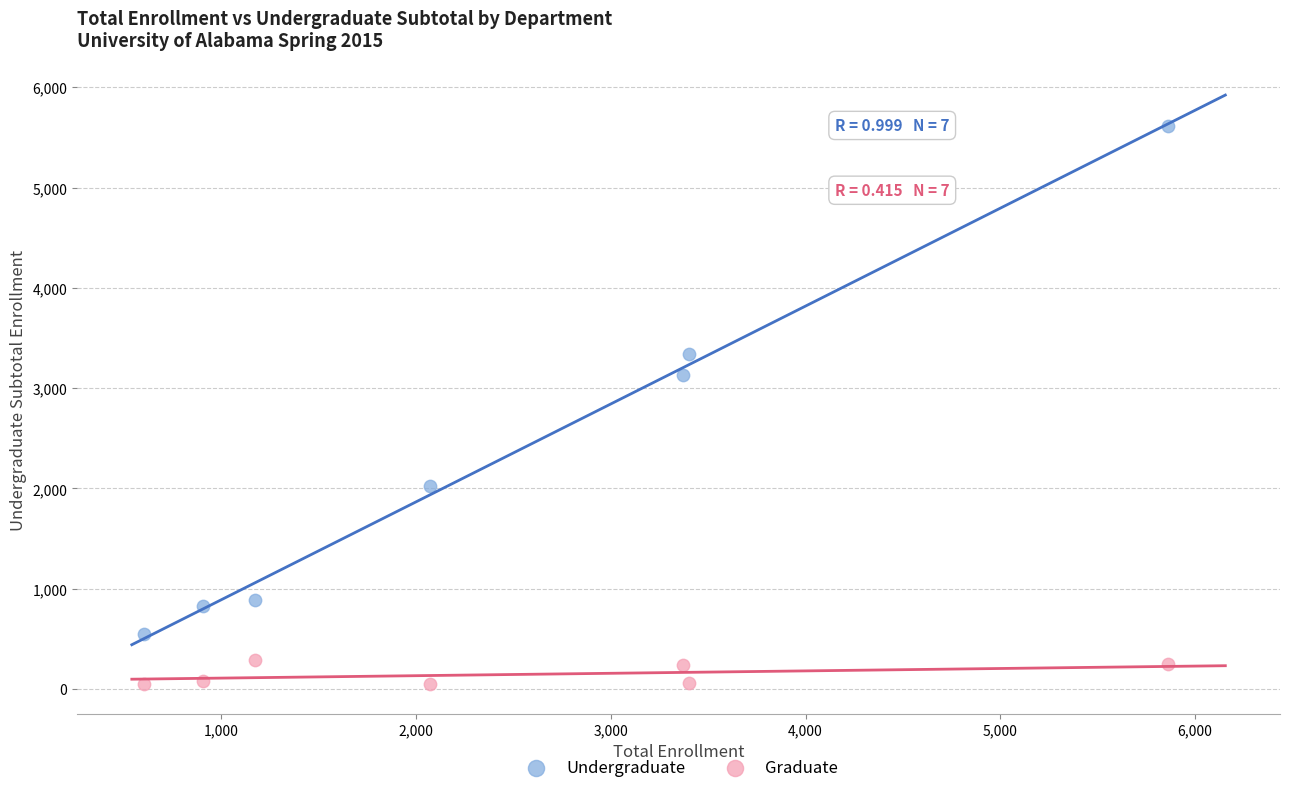

Which series reaches the minimum Y coordinate?

Graduate